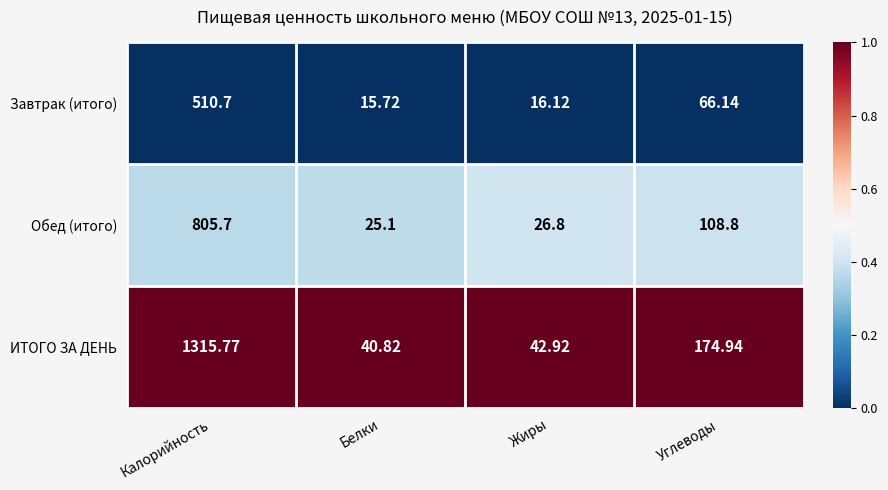

Where does the ИТОГО ЗА ДЕНЬ series first go above 174?

Калорийность